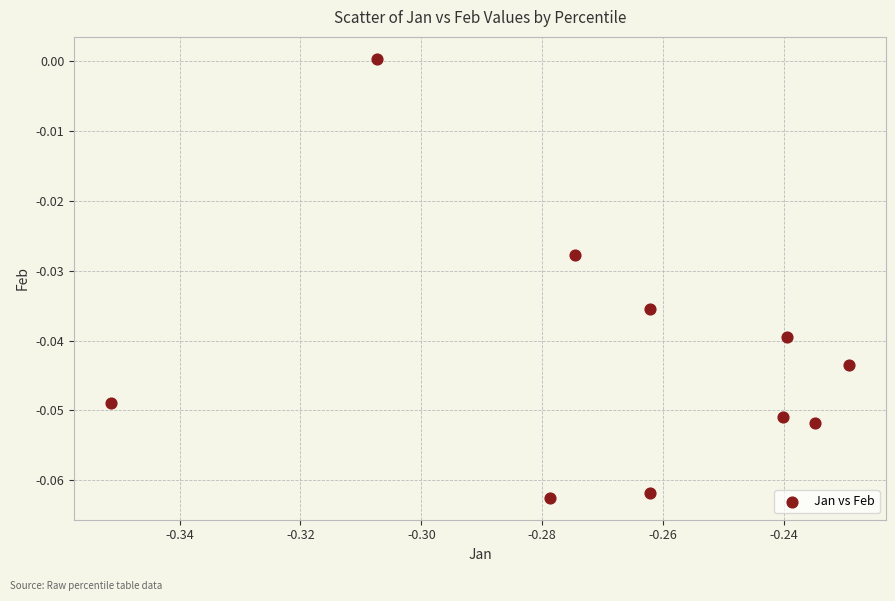

What is the average X value?

-0.3